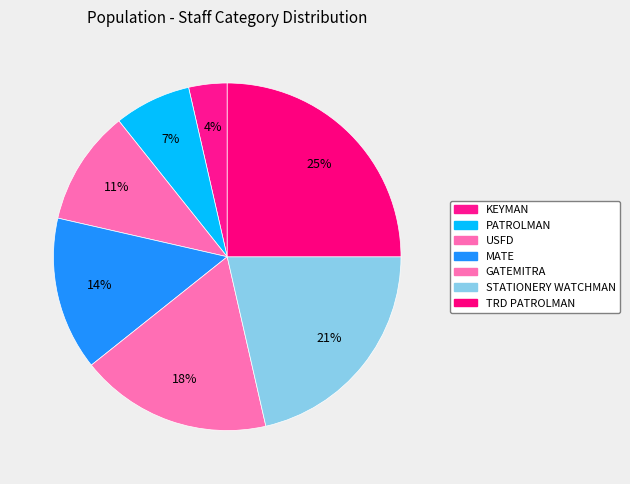

What percentage is the TRD PATROLMAN slice, to the nearest percent?

25%